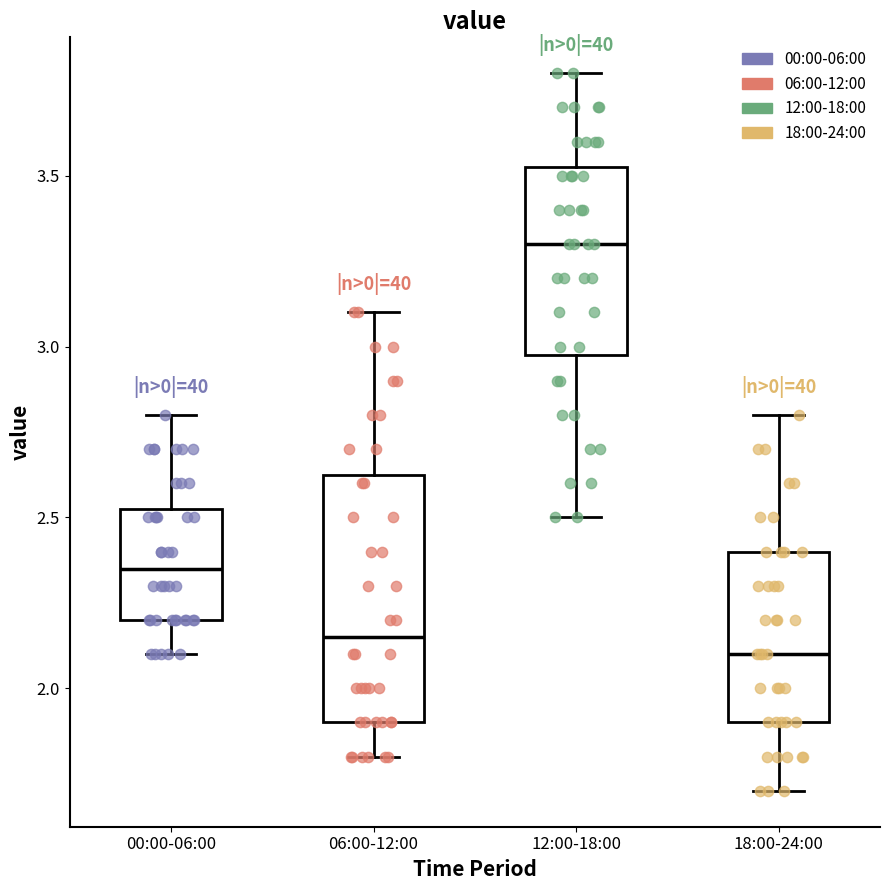

Which box's median line is the lowest?

18:00-24:00